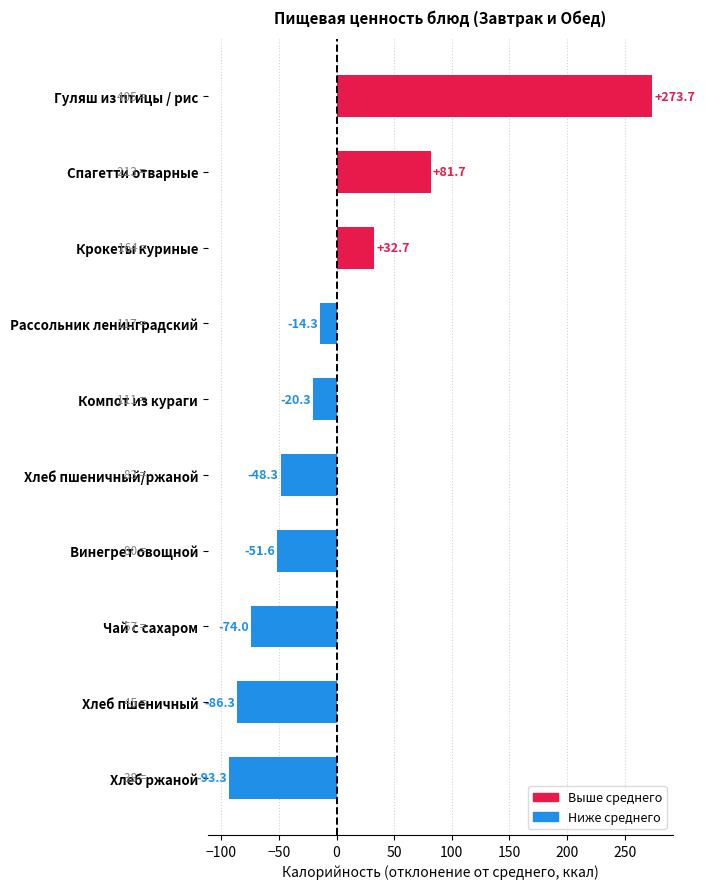

How many values are below -20?

6